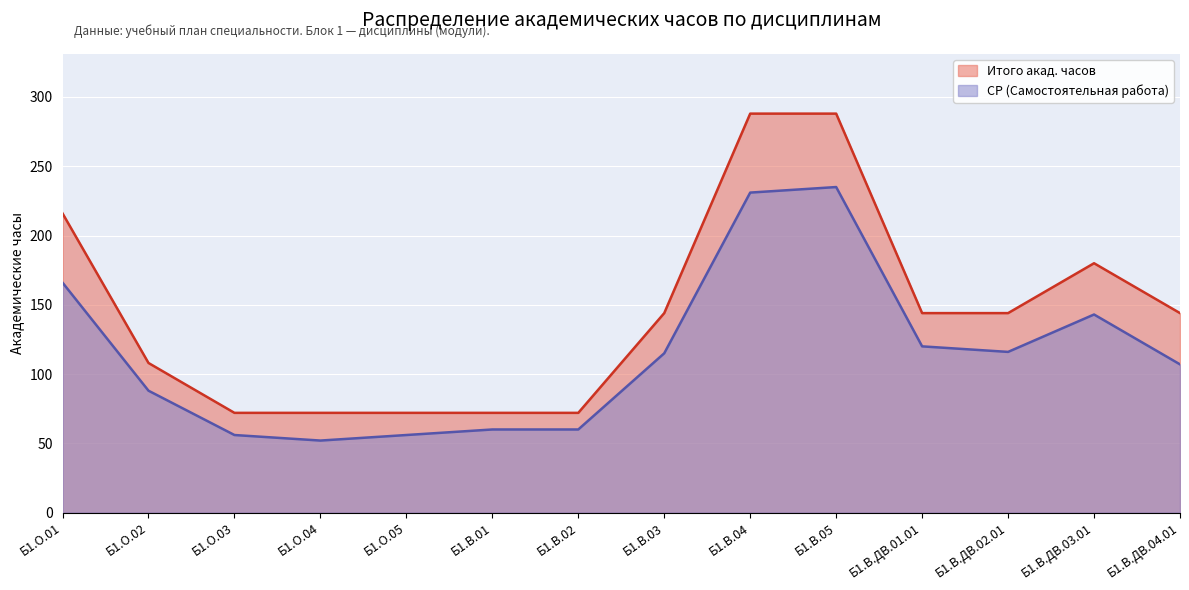

Rank the series by their average value, from lowest to highest.

СР (Самостоятельная работа), Итого акад. часов